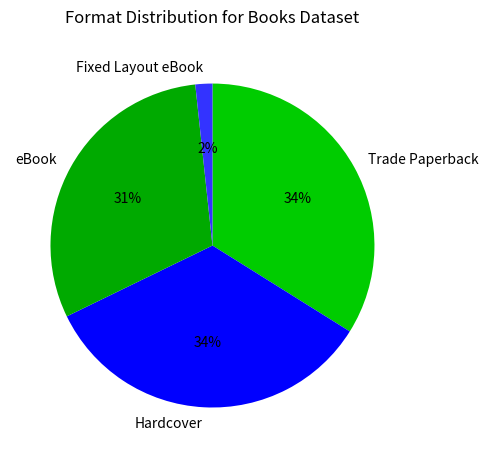

What is the ratio of the value at Trade Paperback to the value at eBook?

1.1